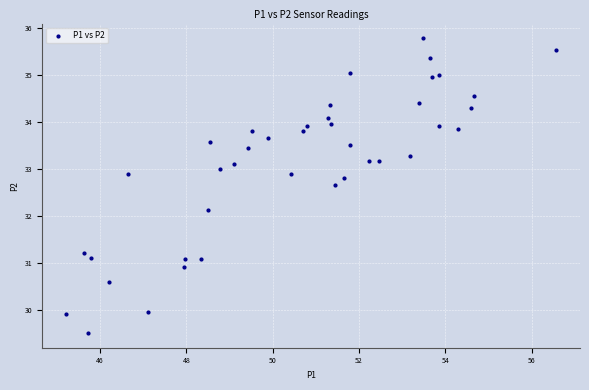

What Y value in the scatter plot is closest to 32?

32.1